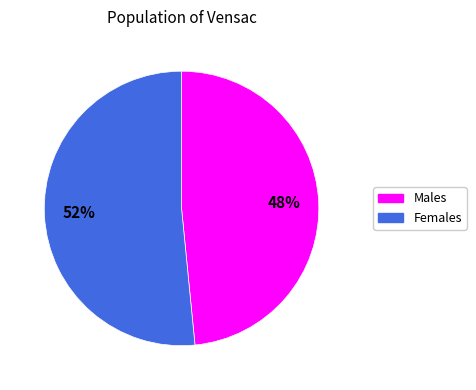

To the nearest percent, what is the average slice percentage?

50%